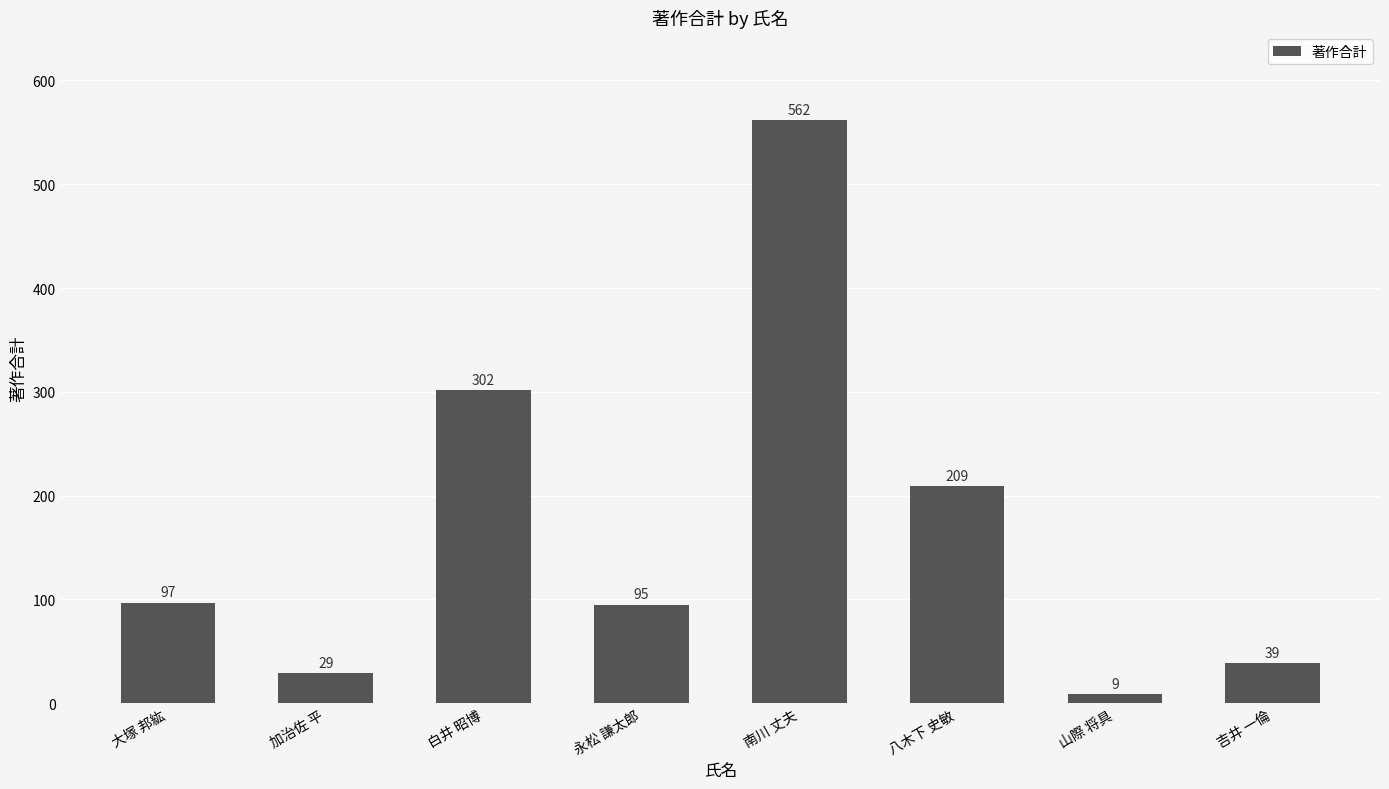

True or false: the data shows 209 at 八木下 史敏.

True